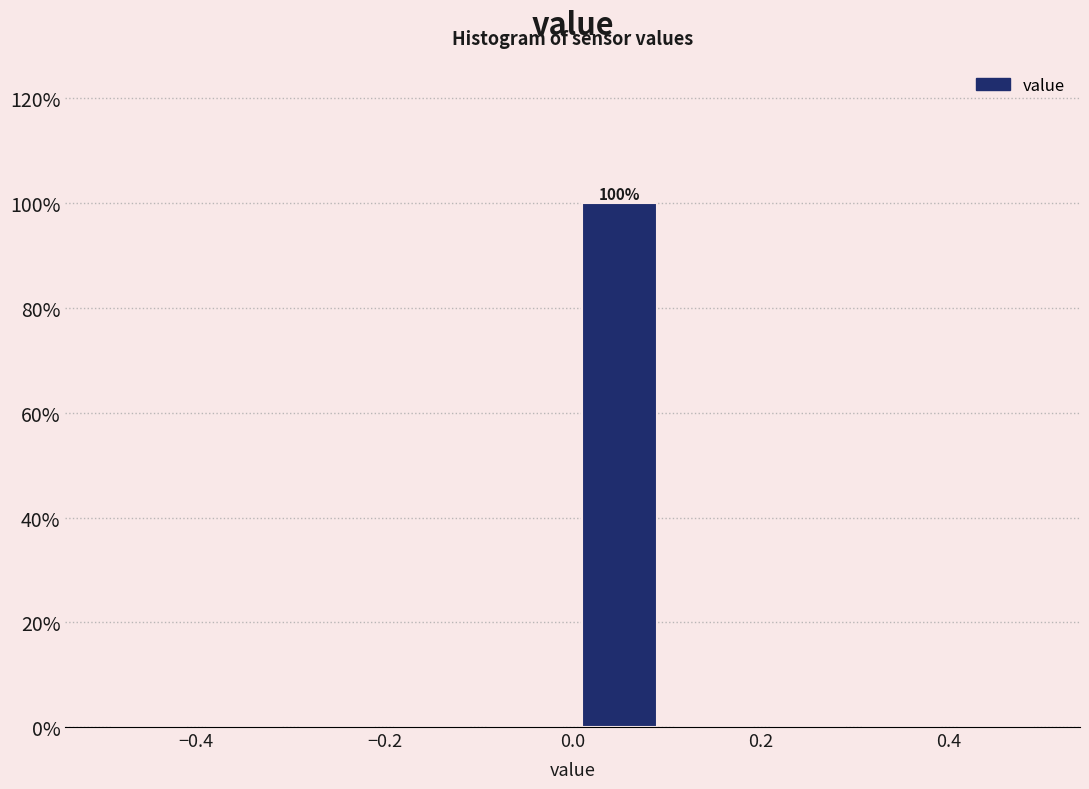

Which range on the x-axis has the tallest bar?

0.0 to 0.1